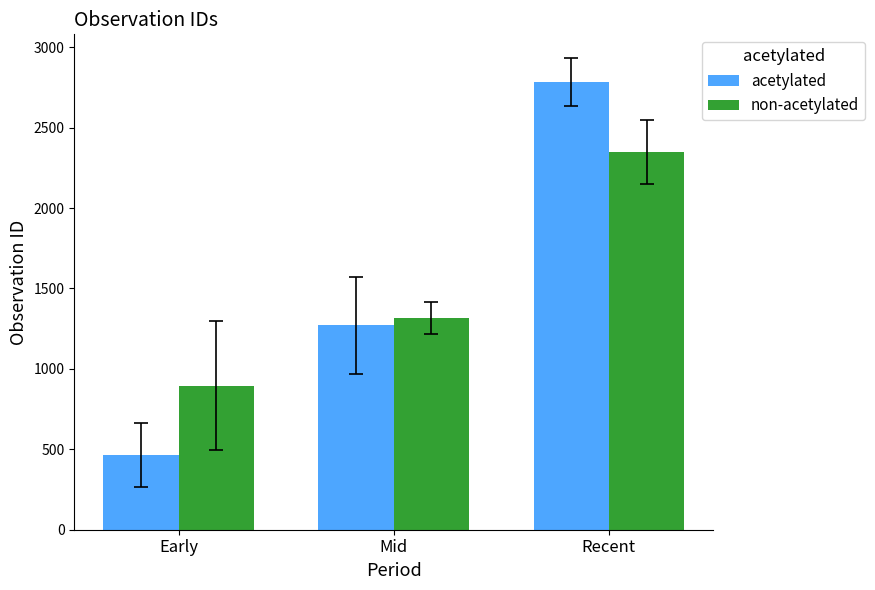

How many non-acetylated values are between 896 and 2349?

3